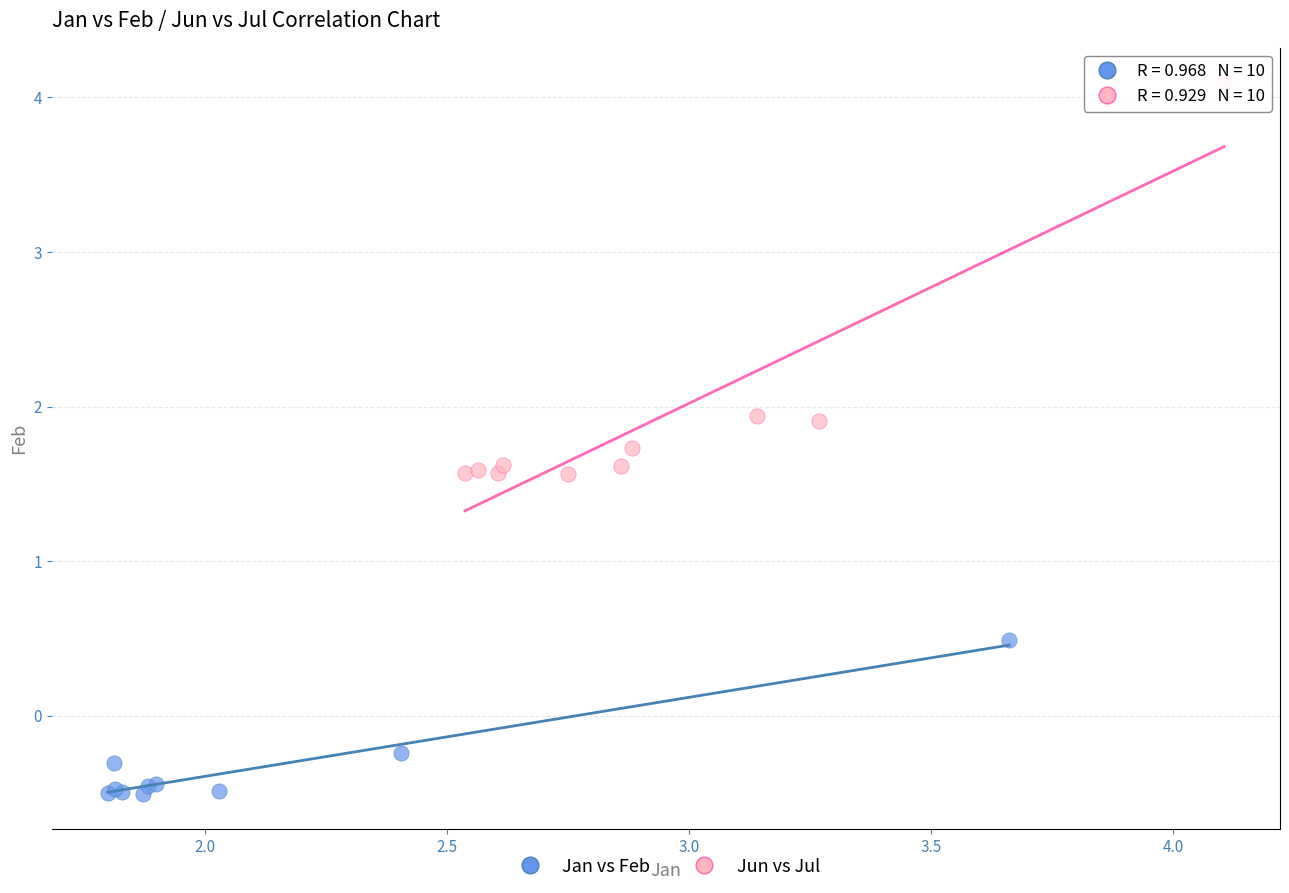

Which series has the widest spread of Y values?

Jun vs Jul